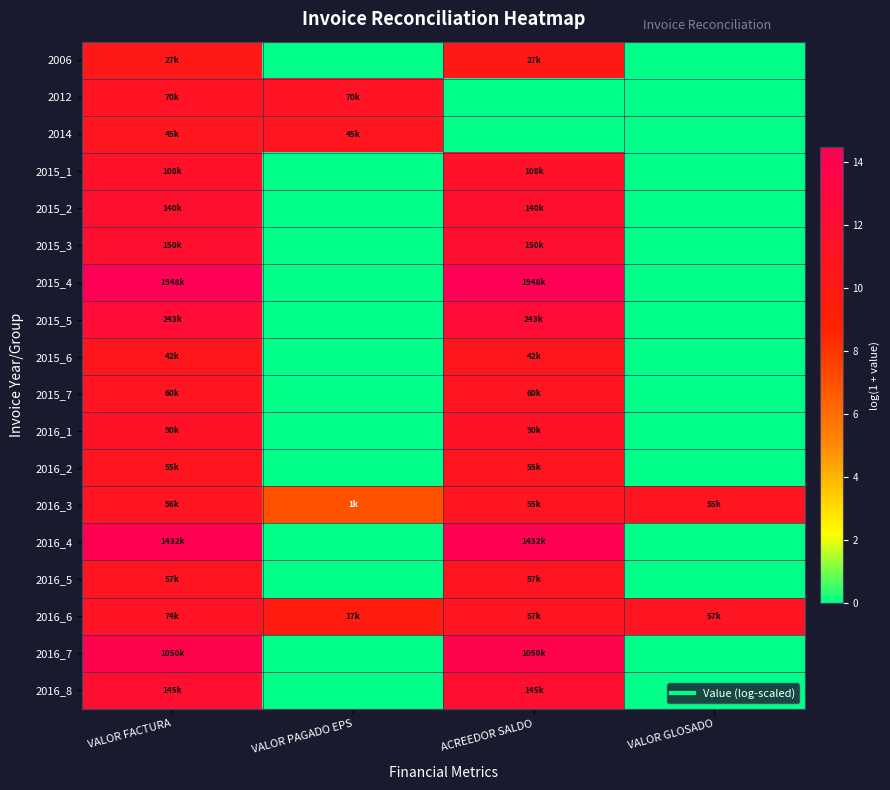

Reading right to left, list all the values displayed in this chart.

2006: VALOR GLOSADO=0.0	ACREEDOR SALDO=10.2	VALOR PAGADO EPS=0.0	VALOR FACTURA=10.2
2012: VALOR GLOSADO=0.0	ACREEDOR SALDO=0.0	VALOR PAGADO EPS=11.2	VALOR FACTURA=11.2
2014: VALOR GLOSADO=0.0	ACREEDOR SALDO=0.0	VALOR PAGADO EPS=10.7	VALOR FACTURA=10.7
2015_1: VALOR GLOSADO=0.0	ACREEDOR SALDO=11.6	VALOR PAGADO EPS=0.0	VALOR FACTURA=11.6
2015_2: VALOR GLOSADO=0.0	ACREEDOR SALDO=11.8	VALOR PAGADO EPS=0.0	VALOR FACTURA=11.8
2015_3: VALOR GLOSADO=0.0	ACREEDOR SALDO=11.9	VALOR PAGADO EPS=0.0	VALOR FACTURA=11.9
2015_4: VALOR GLOSADO=0.0	ACREEDOR SALDO=14.5	VALOR PAGADO EPS=0.0	VALOR FACTURA=14.5
2015_5: VALOR GLOSADO=0.0	ACREEDOR SALDO=12.4	VALOR PAGADO EPS=0.0	VALOR FACTURA=12.4
2015_6: VALOR GLOSADO=0.0	ACREEDOR SALDO=10.7	VALOR PAGADO EPS=0.0	VALOR FACTURA=10.7
2015_7: VALOR GLOSADO=0.0	ACREEDOR SALDO=11.0	VALOR PAGADO EPS=0.0	VALOR FACTURA=11.0
2016_1: VALOR GLOSADO=0.0	ACREEDOR SALDO=11.4	VALOR PAGADO EPS=0.0	VALOR FACTURA=11.4
2016_2: VALOR GLOSADO=0.0	ACREEDOR SALDO=10.9	VALOR PAGADO EPS=0.0	VALOR FACTURA=10.9
2016_3: VALOR GLOSADO=10.9	ACREEDOR SALDO=10.9	VALOR PAGADO EPS=7.0	VALOR FACTURA=10.9
2016_4: VALOR GLOSADO=0.0	ACREEDOR SALDO=14.2	VALOR PAGADO EPS=0.0	VALOR FACTURA=14.2
2016_5: VALOR GLOSADO=0.0	ACREEDOR SALDO=11.0	VALOR PAGADO EPS=0.0	VALOR FACTURA=11.0
2016_6: VALOR GLOSADO=11.0	ACREEDOR SALDO=11.0	VALOR PAGADO EPS=9.7	VALOR FACTURA=11.2
2016_7: VALOR GLOSADO=0.0	ACREEDOR SALDO=13.9	VALOR PAGADO EPS=0.0	VALOR FACTURA=13.9
2016_8: VALOR GLOSADO=0.0	ACREEDOR SALDO=11.9	VALOR PAGADO EPS=0.0	VALOR FACTURA=11.9